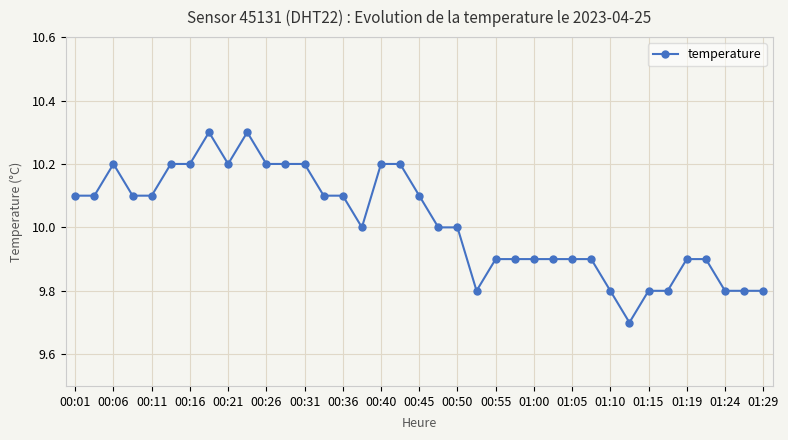

What is the difference between the second highest and second lowest values?

0.5